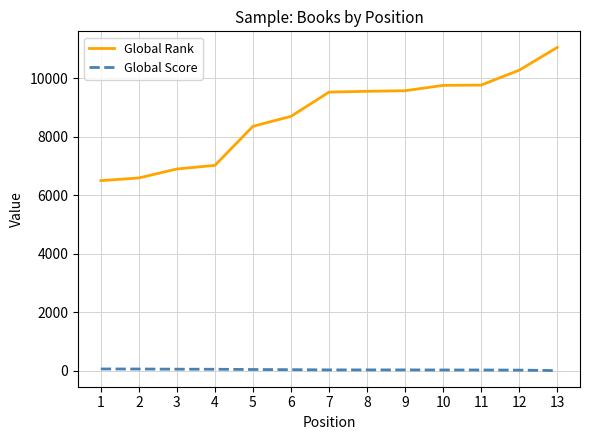

Does the chart display data point markers on the line(s)?

No